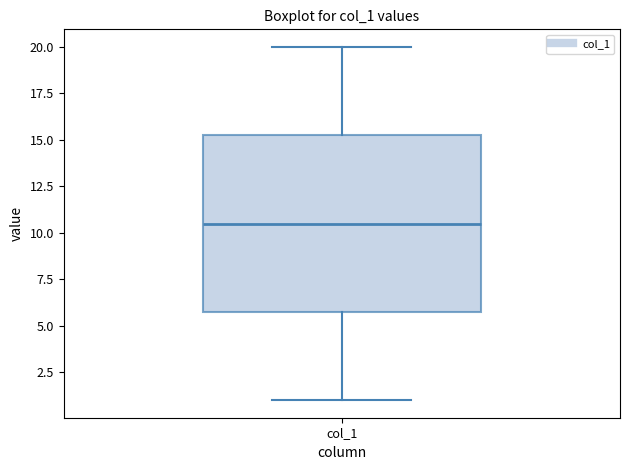

Where is the lower edge of the box for col_1 on the y-axis? The values are not printed on the chart, so give them approximately, as read against the axis.

6.0